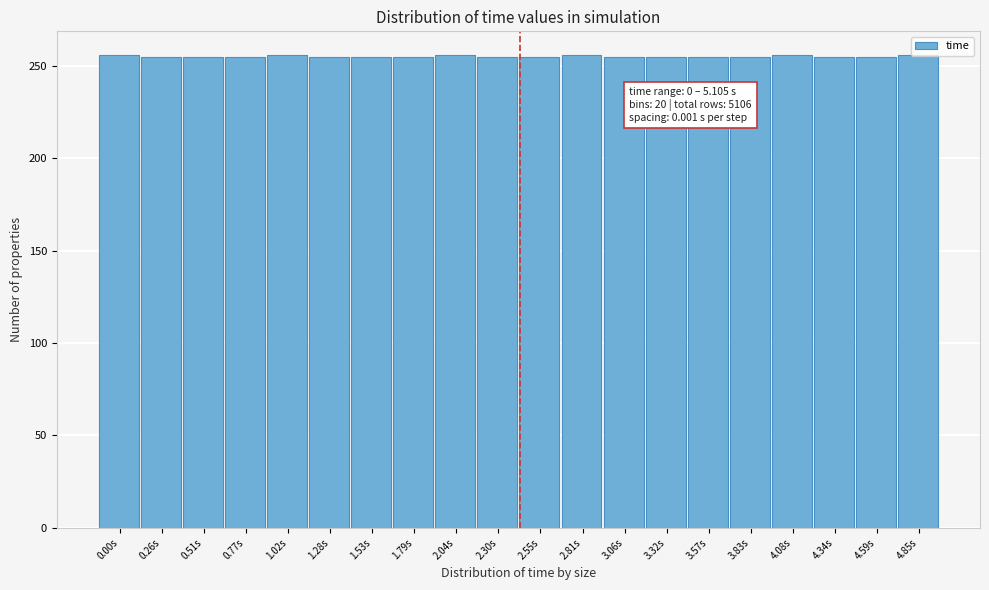

What is the maximum value shown in the chart?

256